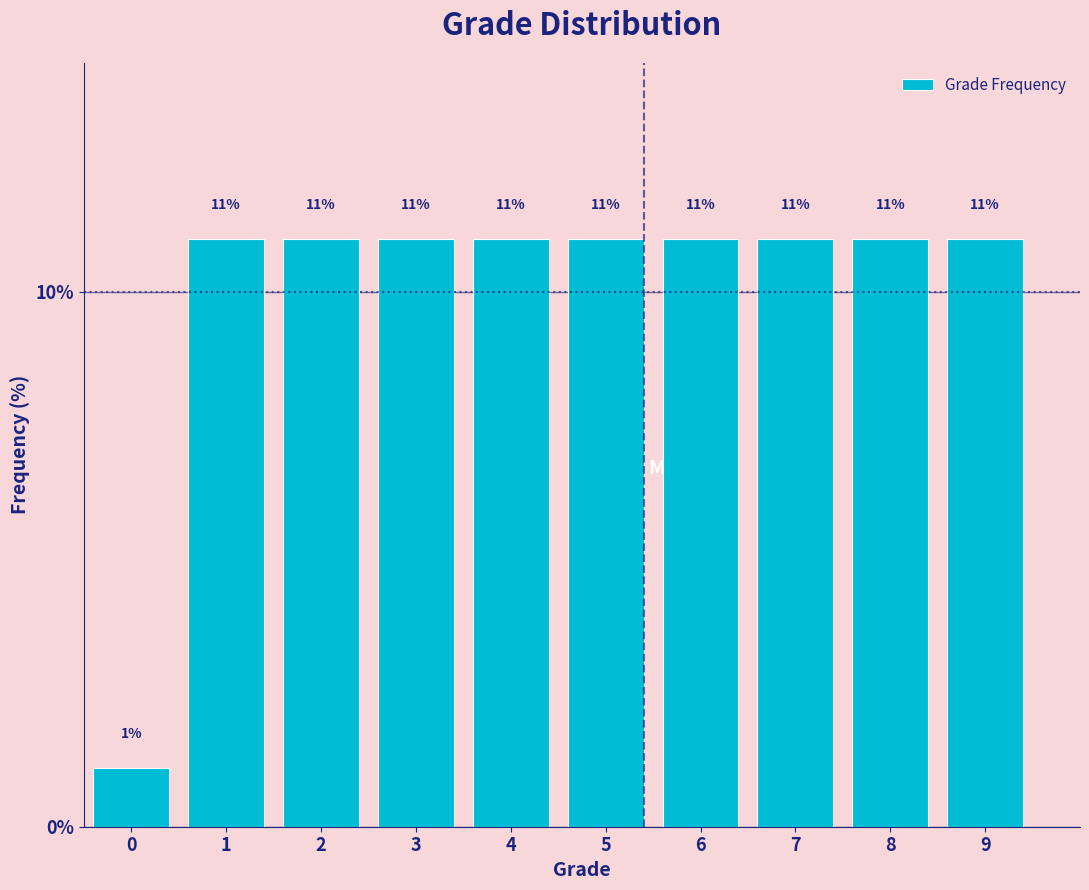

The value at 3 is 11.0. True or false?

True